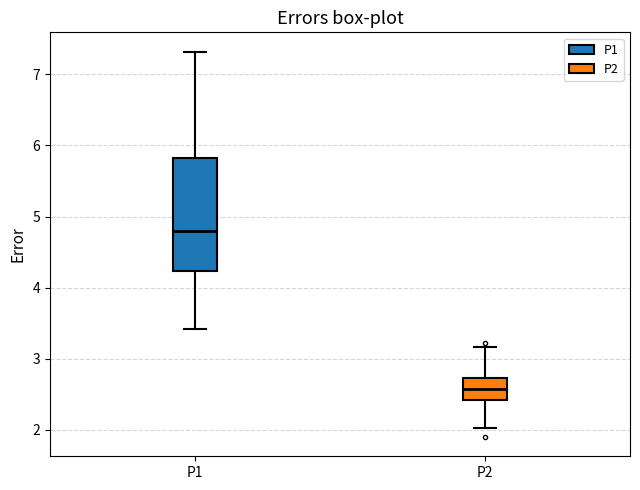

Reading left to right, read every box against the y-axis: the position of its median line, the range the box covers, and the ends of its whiskers. The values are not printed on the chart, so give them approximately, as read against the axis.

P1: median 4.8, box 4.2 to 5.8, whiskers 3.4 to 7.3
P2: median 2.6, box 2.4 to 2.7, whiskers 2.0 to 3.2